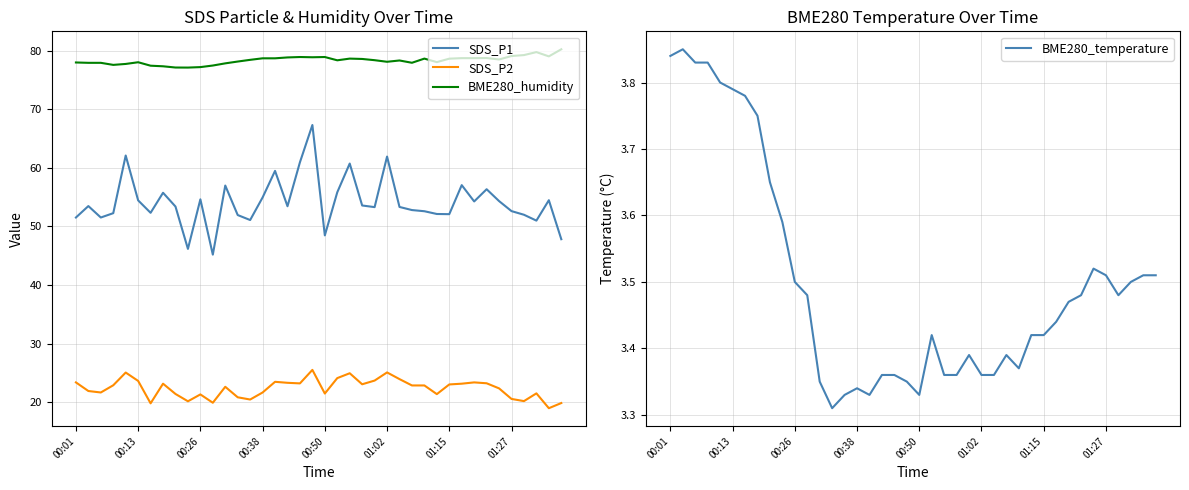

What is the maximum value shown in the chart?

80.2